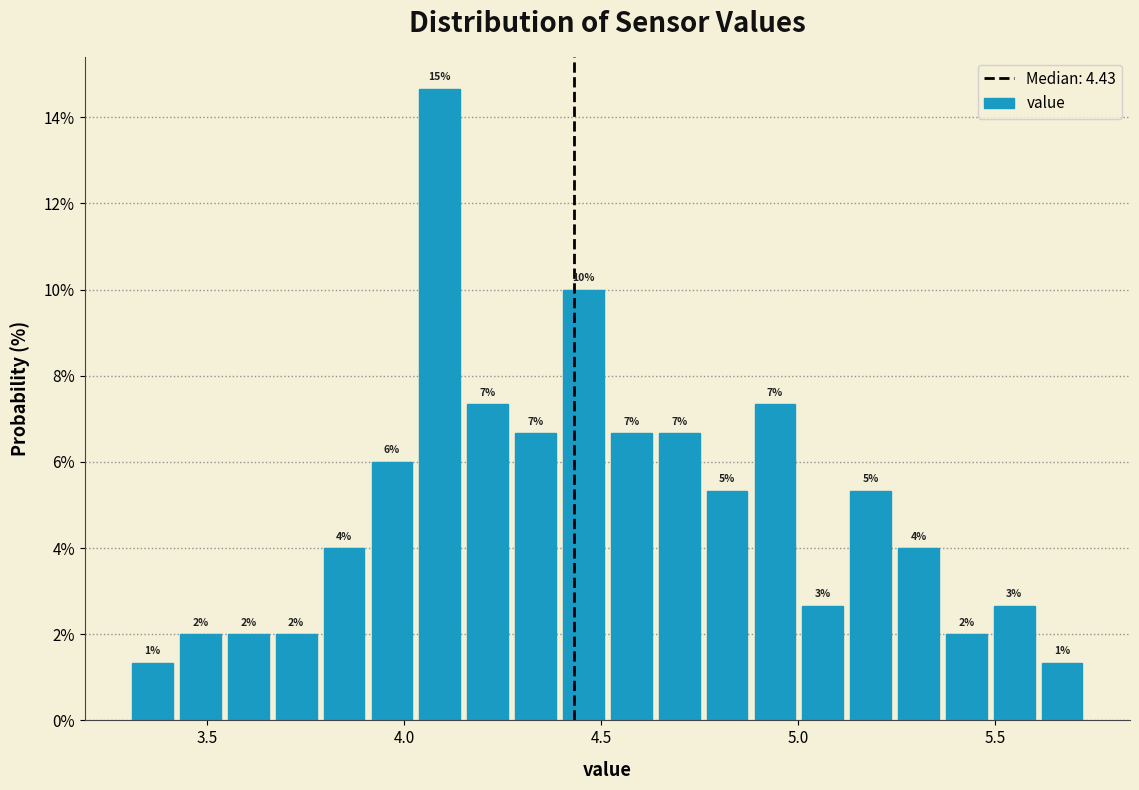

Around what value on the x-axis is the tallest bar? Give the approximate position of its centre, as read against the axis.

4.10